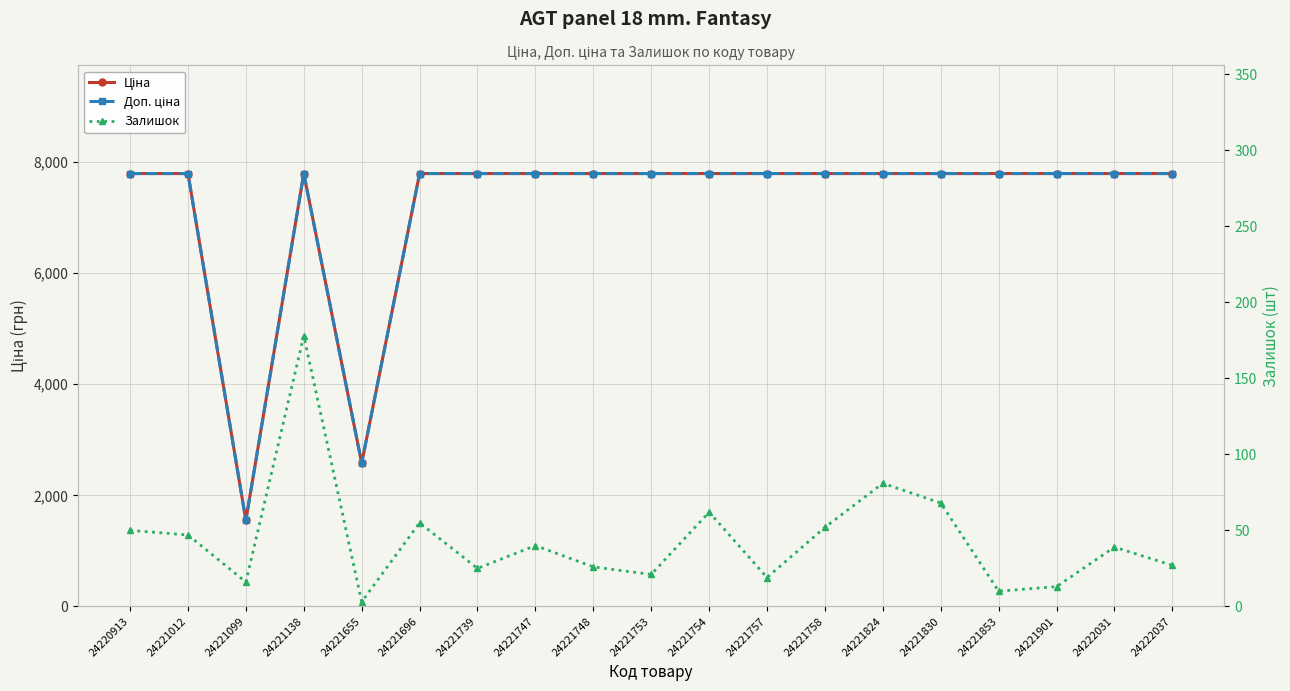

How many lines are shown in the chart?

3